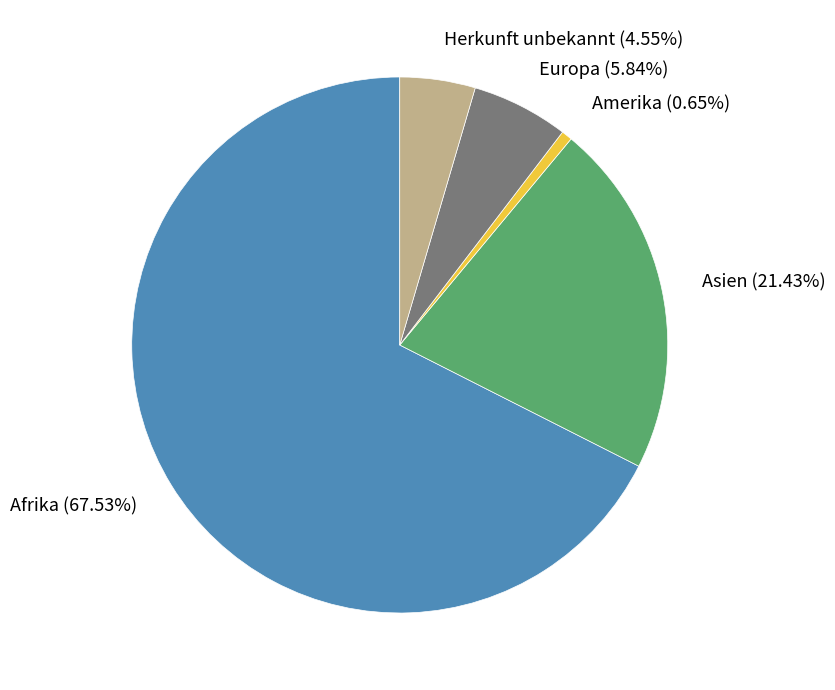

What is the largest slice in the pie chart?

Afrika